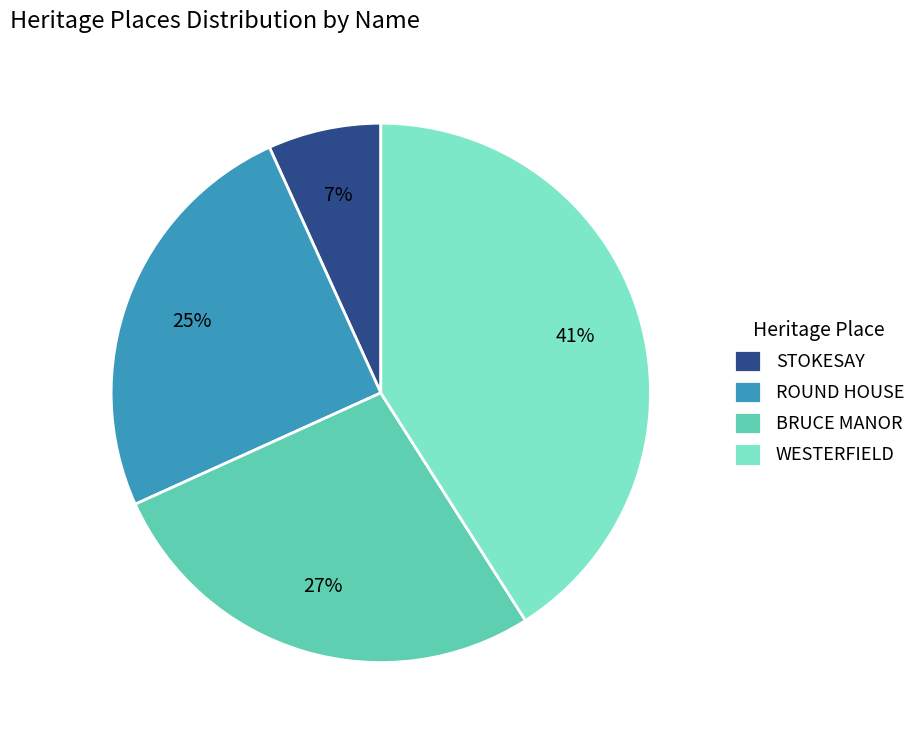

Is there a majority slice in this chart?

No